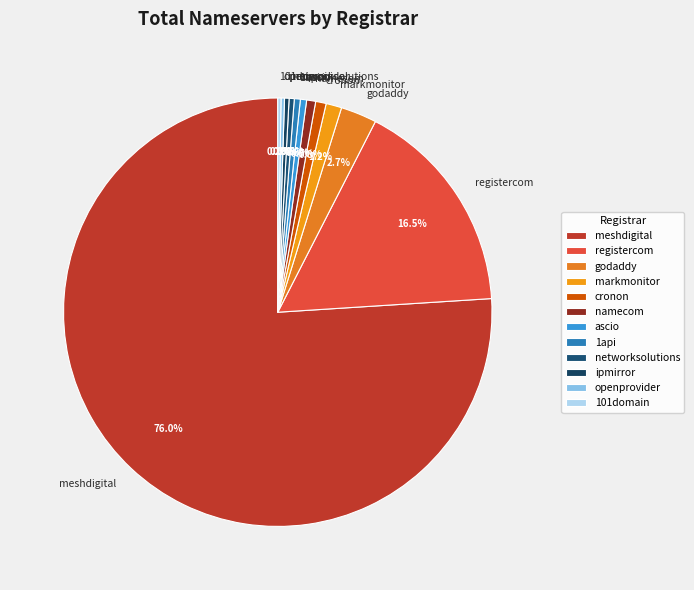

To the nearest percent, what is the average slice percentage?

8%